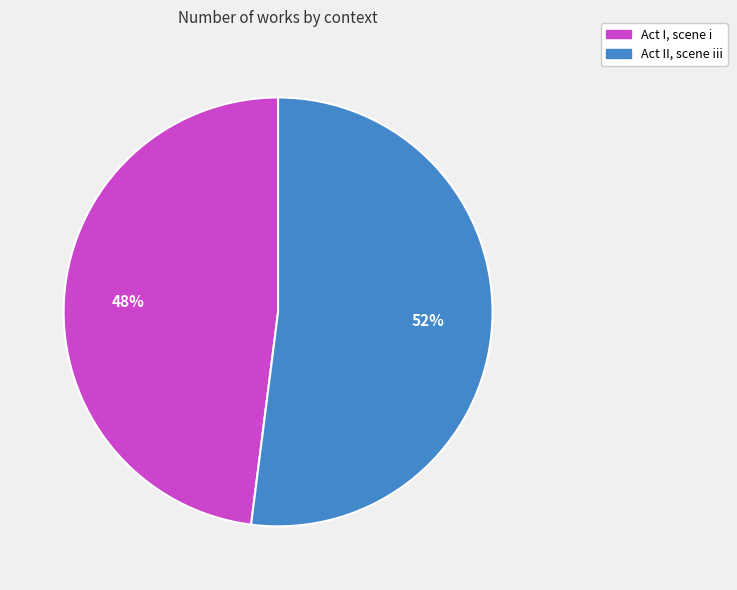

Is there any slice that represents more than half of the pie?

Yes